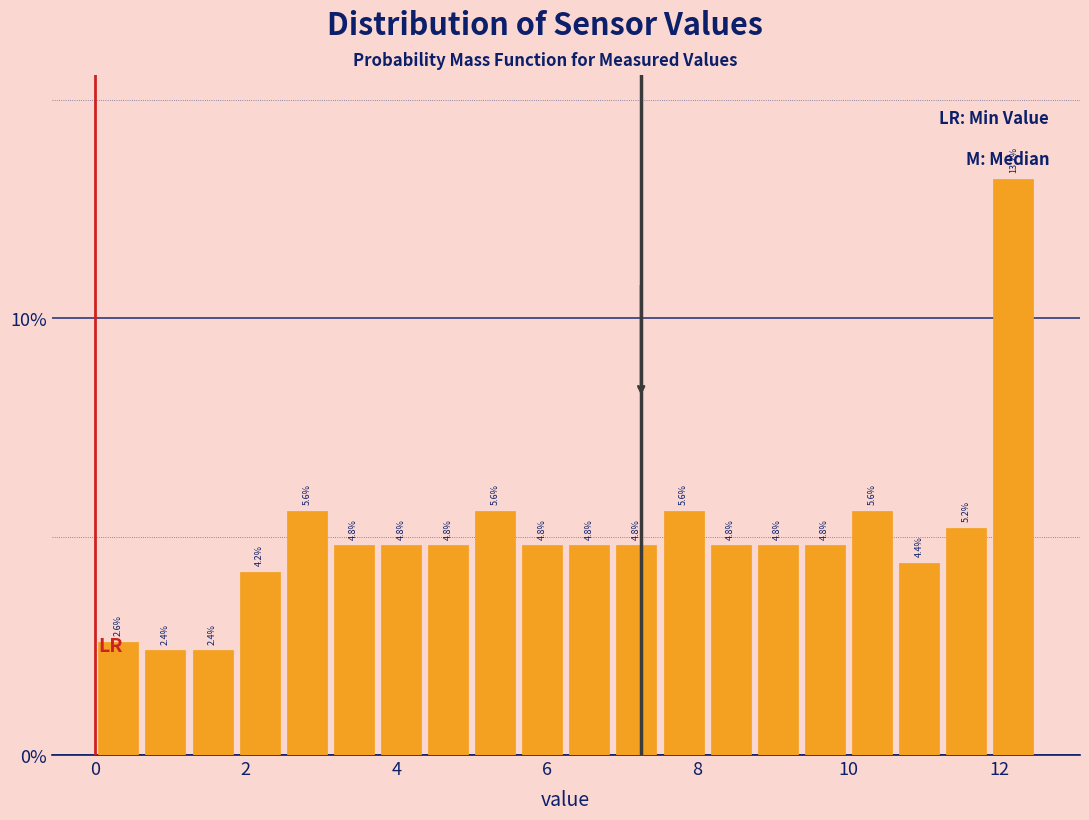

Around what value on the x-axis is the tallest bar? Give the approximate position of its centre, as read against the axis.

12.2